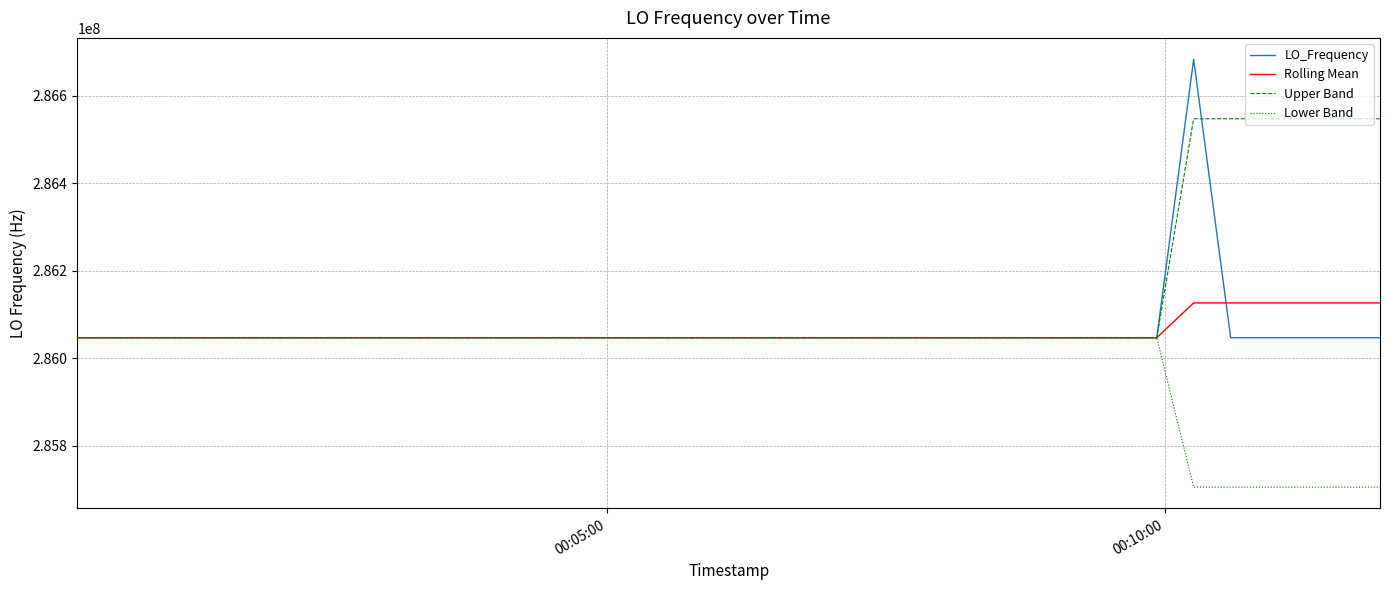

Which series has the widest spread of values?

LO_Frequency